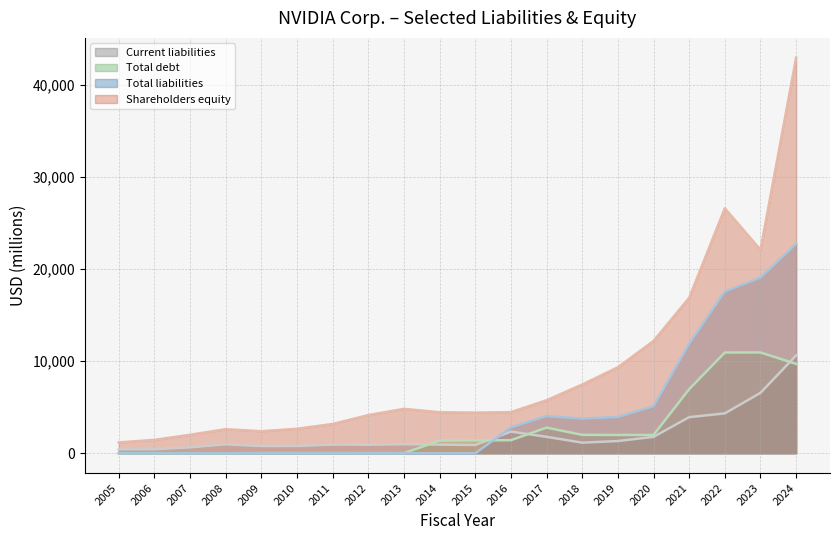

True or false: Total liabilities has a value of 0 at 2014.

True